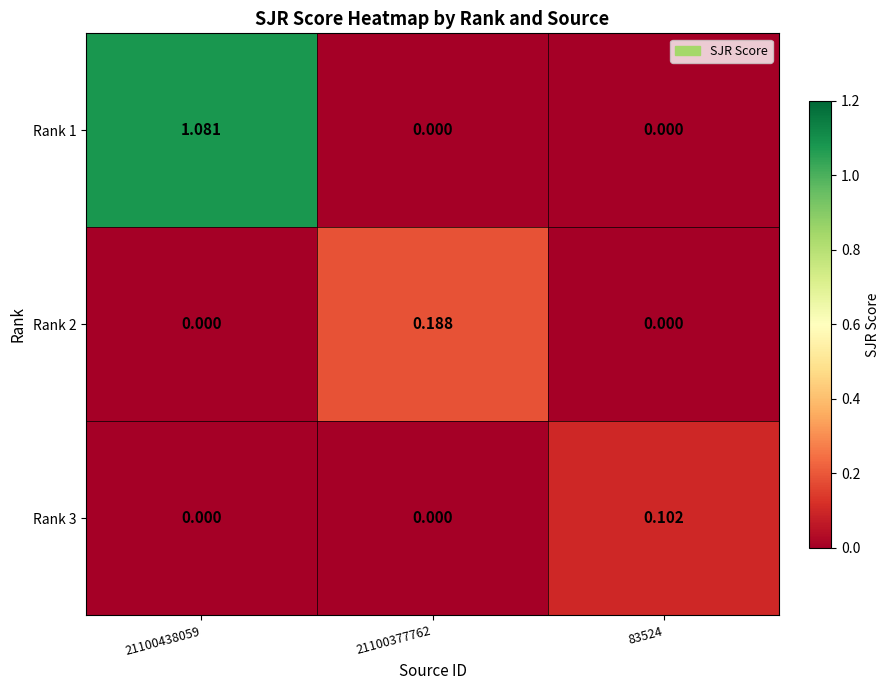

Is the value of Rank 1 at 21100438059 greater than the value of Rank 2 at 21100438059?

Yes